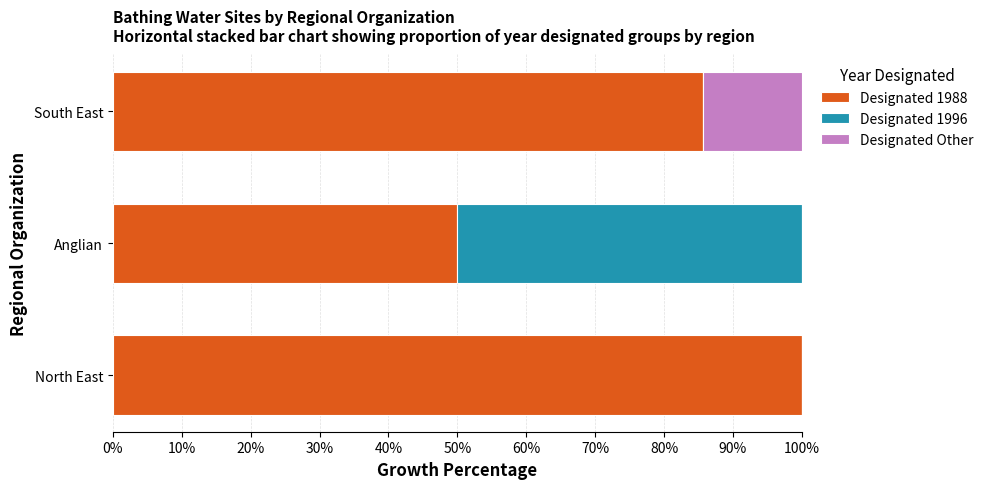

What is the total value across all series at North East?

100.0